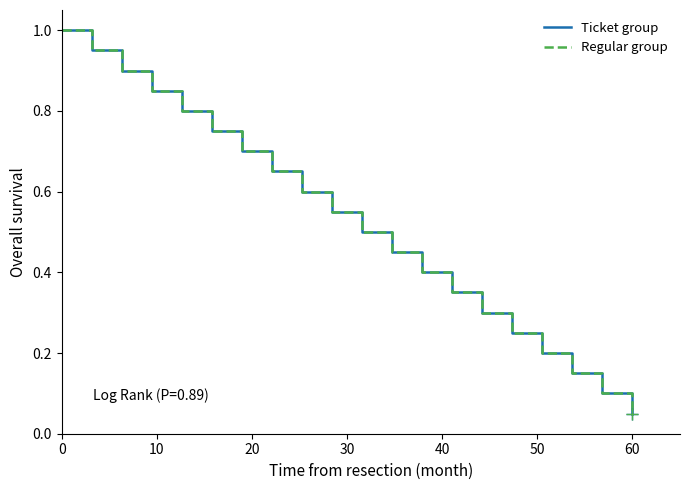

Which series has the largest total across all categories?

Ticket group